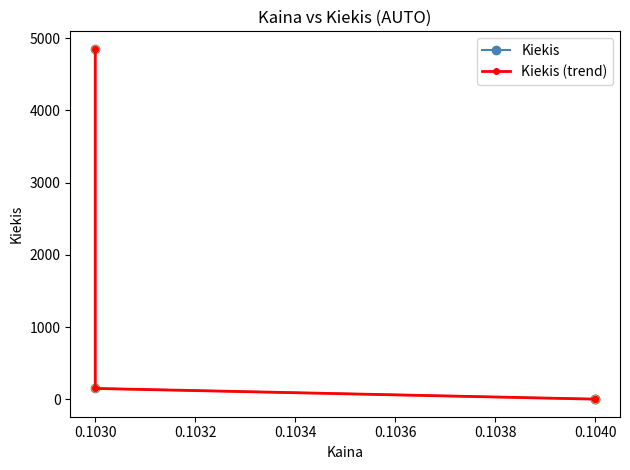

Is this an area chart (filled region under the line)?

No